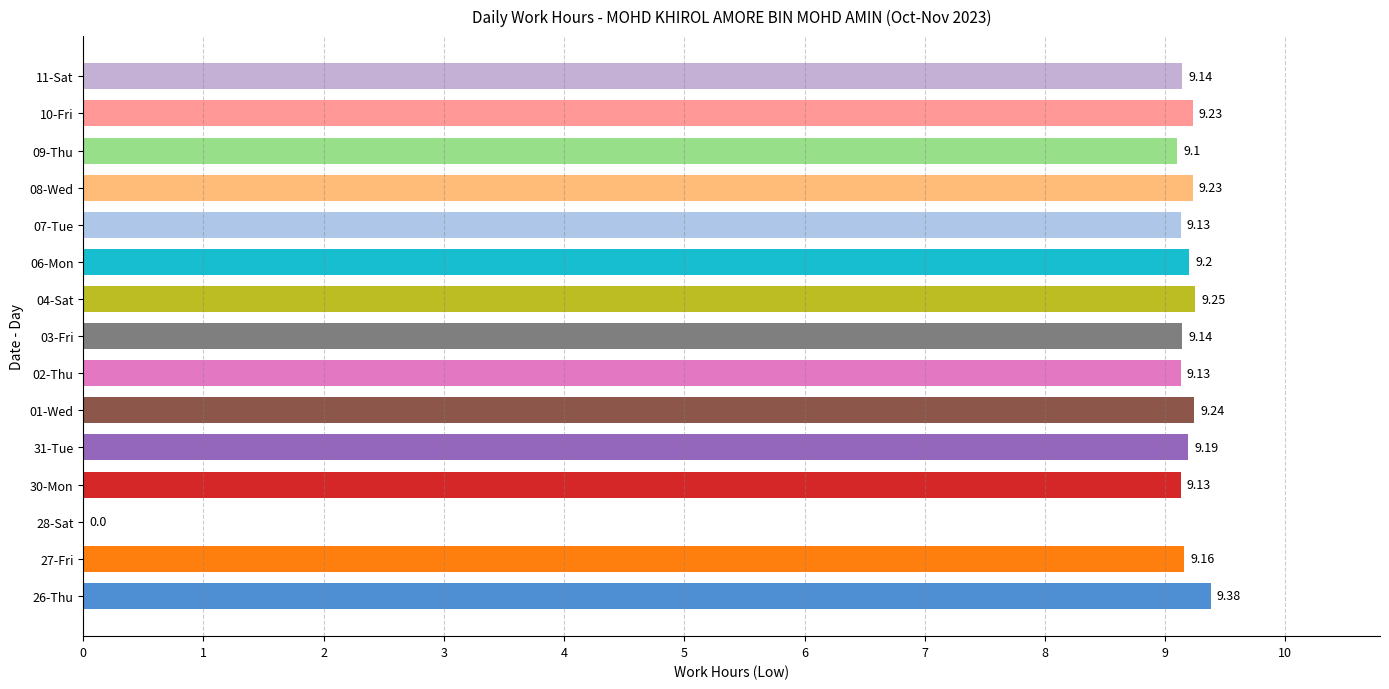

What is the sum of the values at 02-Thu and 04-Sat?

18.4